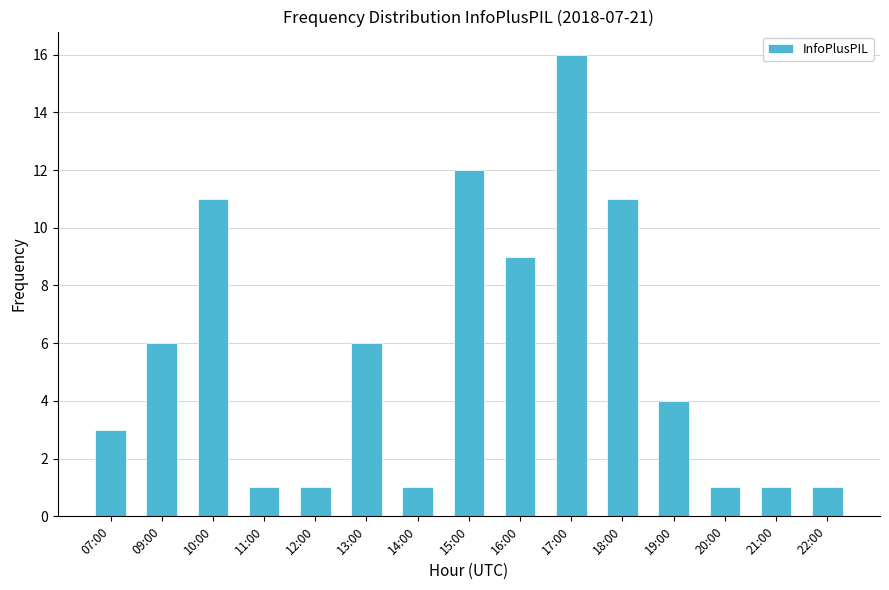

What is the label of the 9th bar from the right?

14:00